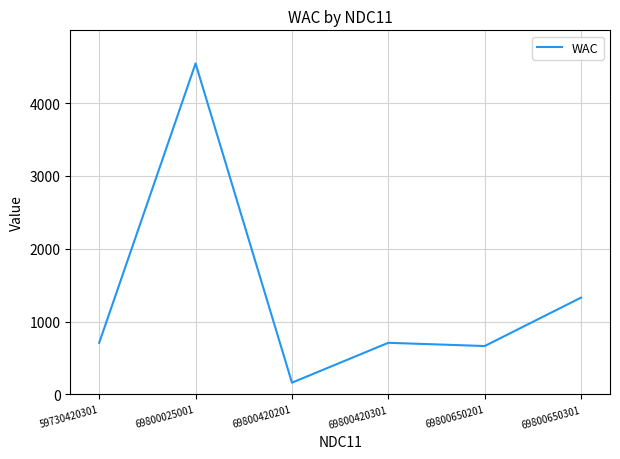

Where is the first local maximum?

69800025001